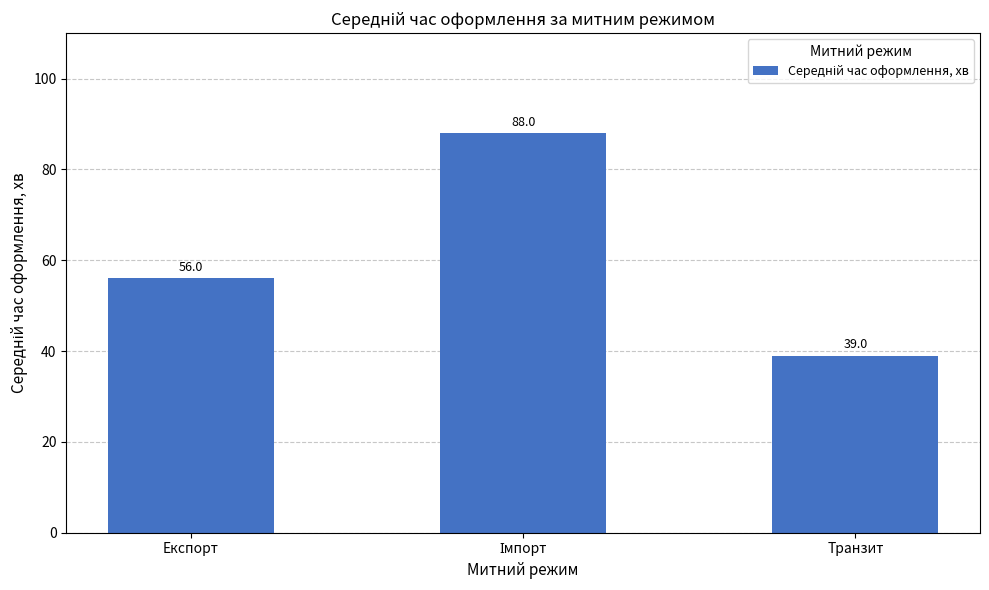

What is the change in value from Експорт to Транзит?

-17